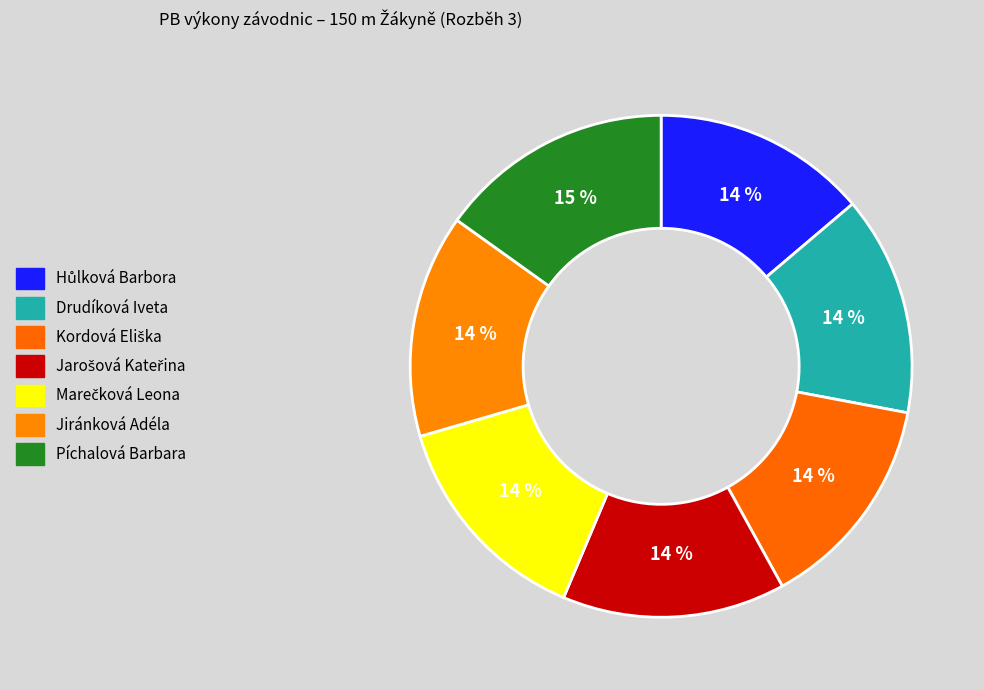

What is the change in value from Kordová Eliška to Píchalová Barbara?

+1.5